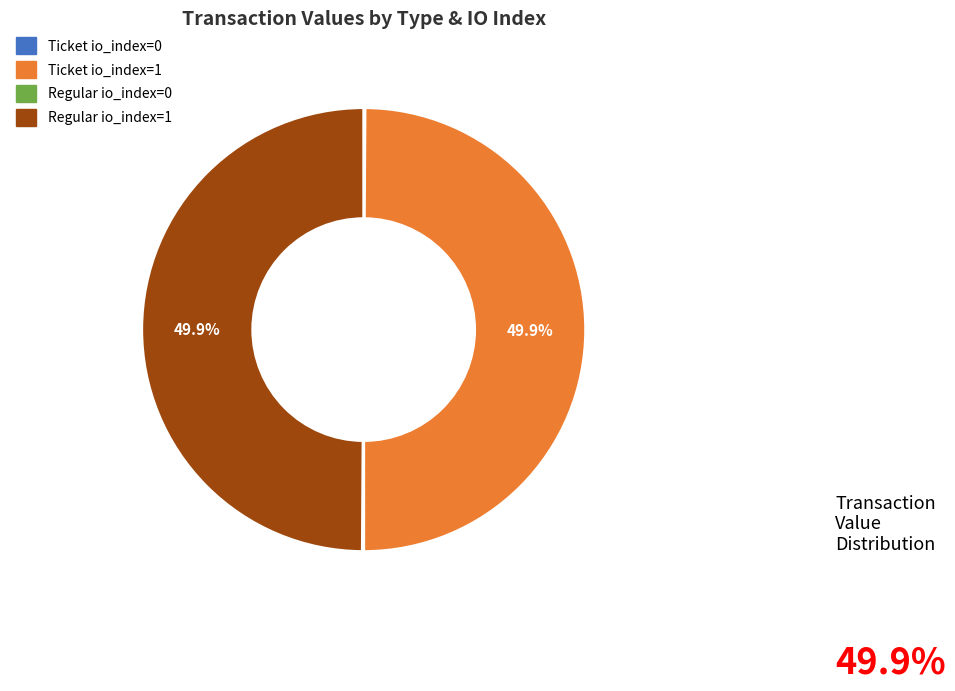

How much of the chart is everything except Ticket io_index=1?

50.1%